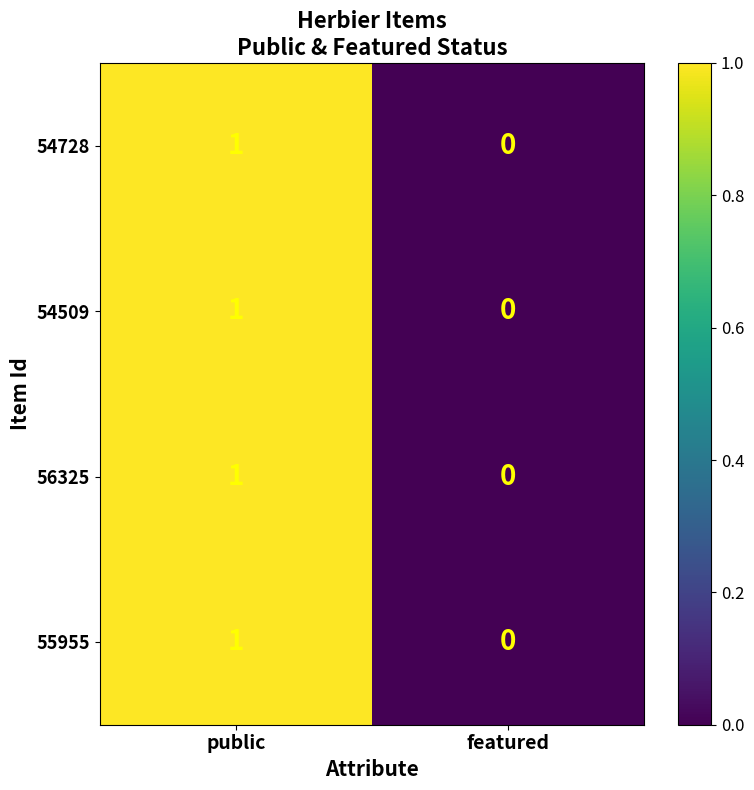

At which category is the sum across all series the highest?

public